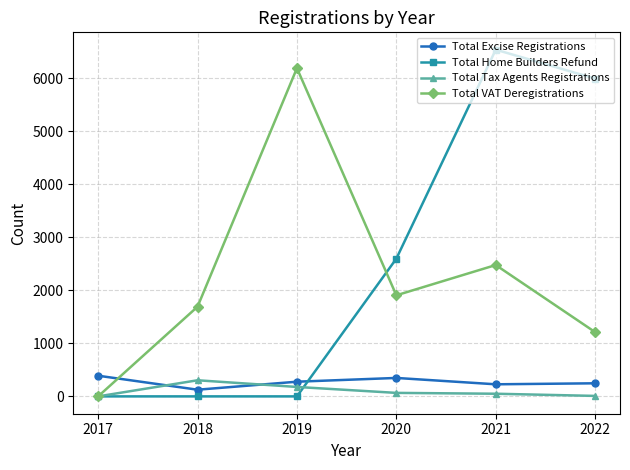

What are all the series names shown in the legend?

Total Excise Registrations, Total Home Builders Refund, Total Tax Agents Registrations, Total VAT Deregistrations